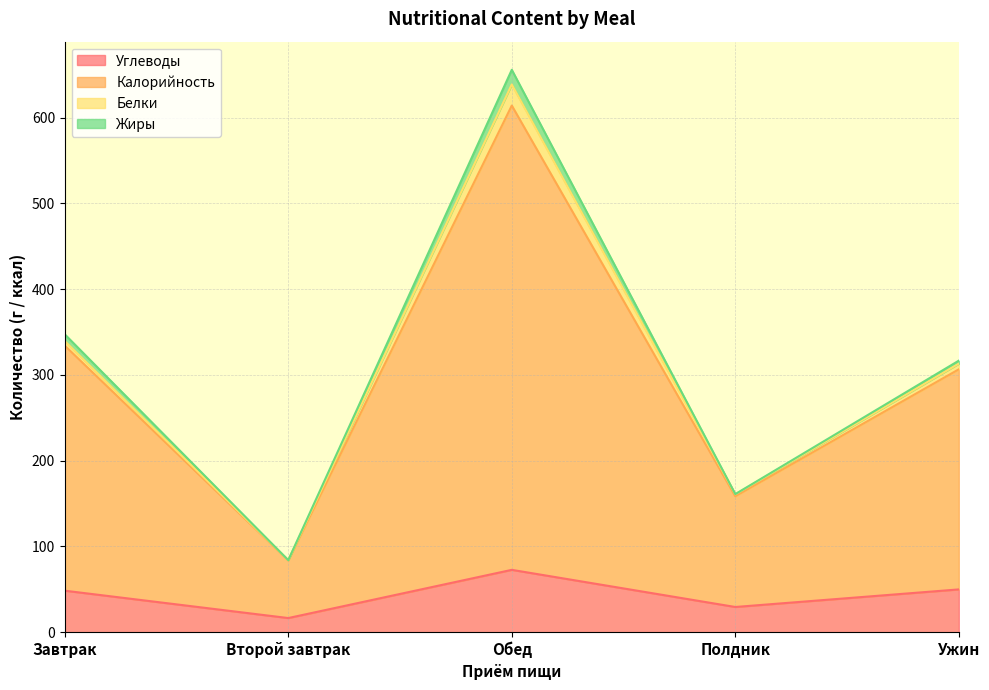

What is the highest value of the Углеводы series?

72.7